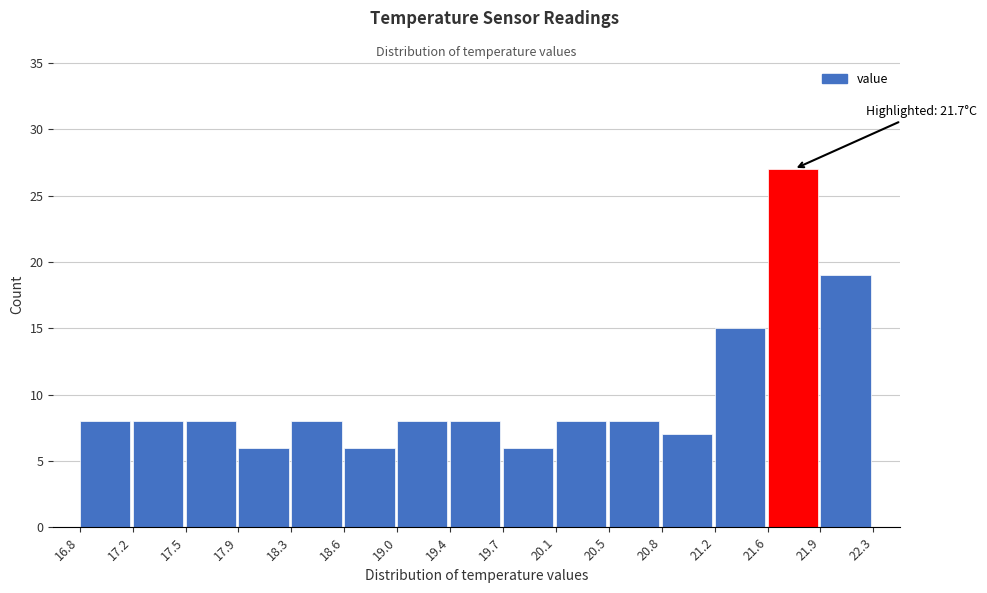

Over which range of the x-axis is the bar tallest?

21.6 to 21.9